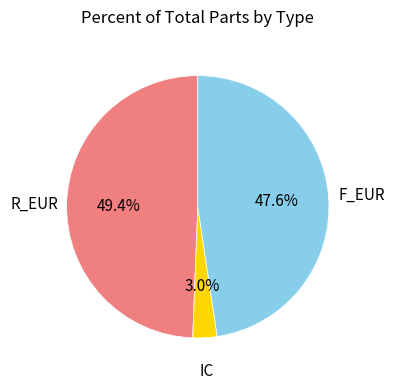

To the nearest percent, what is the difference between the IC and F_EUR slice percentages?

45%